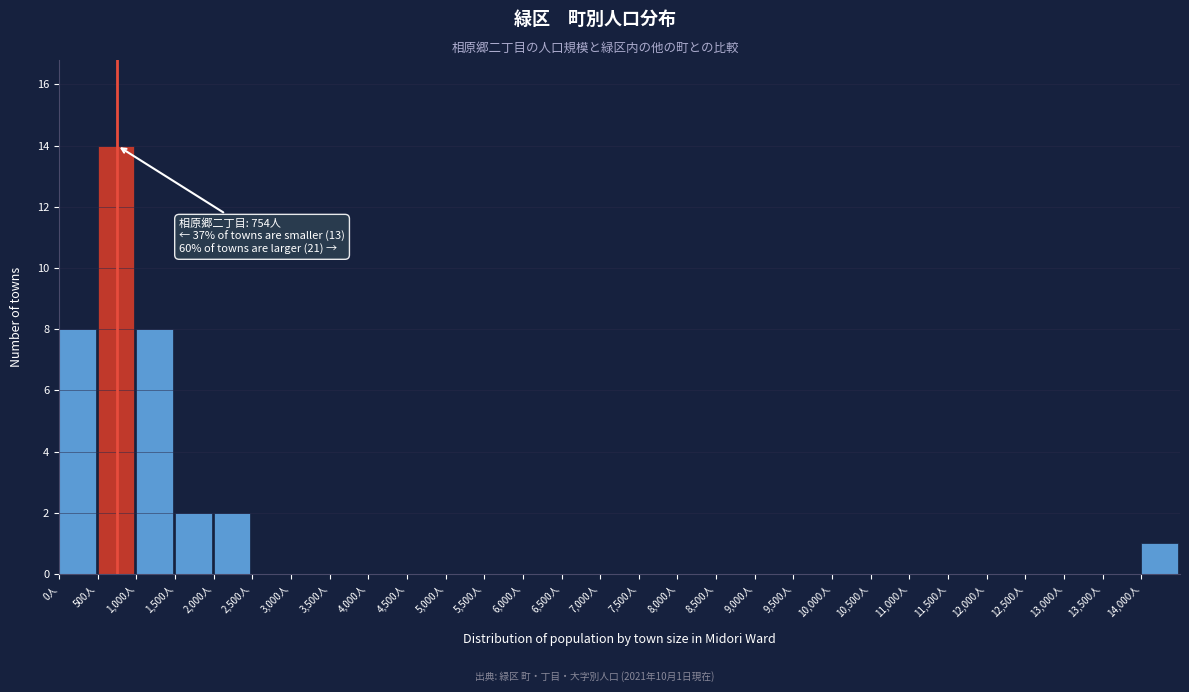

Over which range of the x-axis is the bar tallest?

500 to 1000